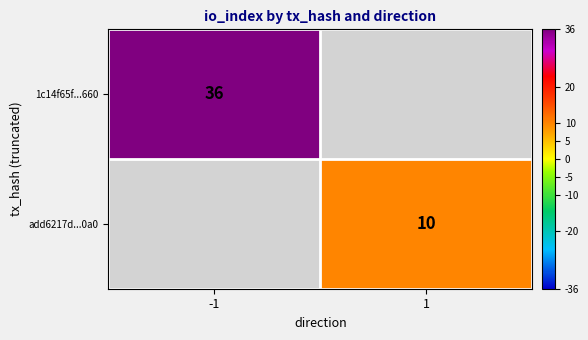

The 1c14f65f...660 series shows 17 at -1. True or false?

False